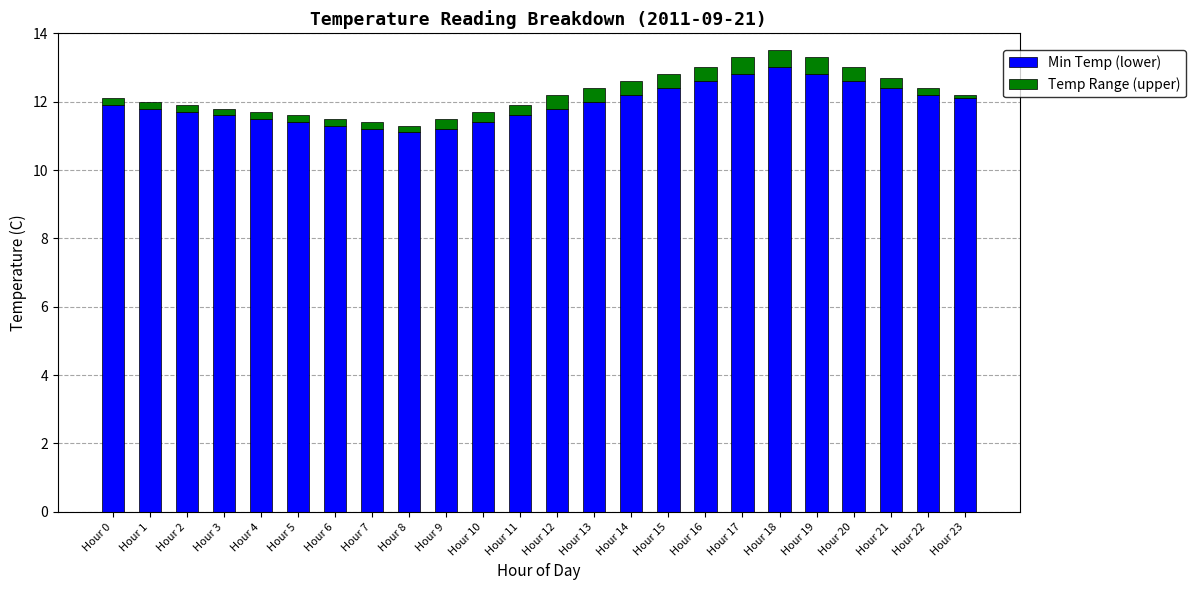

True or false: Min Temp (lower) has a value of 3.4 at Hour 20.

False